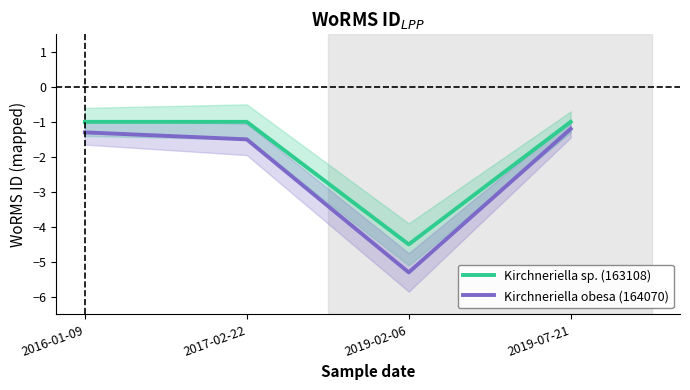

At which category does the chart reach its minimum across all series?

2019-02-06